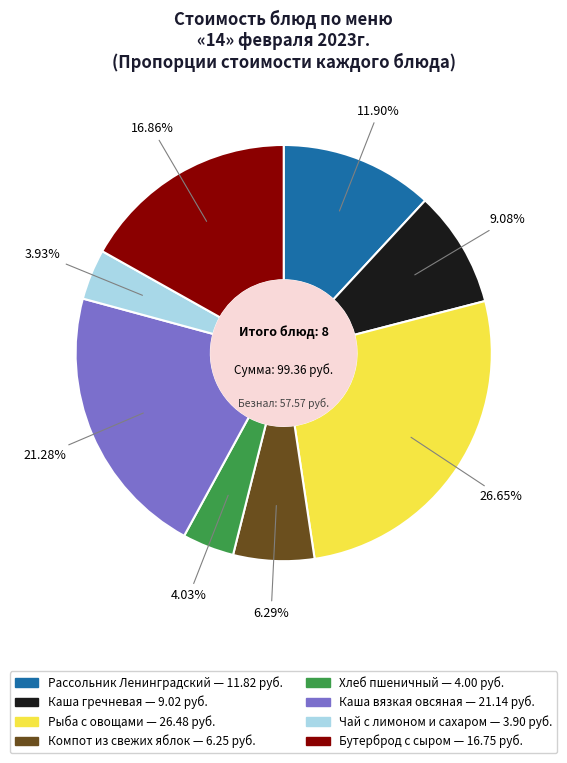

To the nearest percent, what is the difference between the largest and smallest slice percentages?

23%